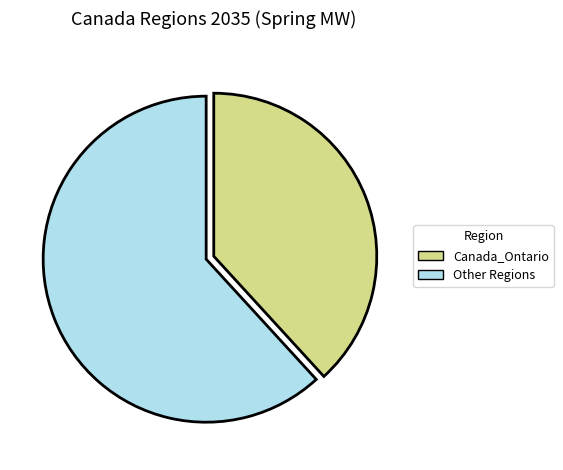

Rank the categories by value from highest to lowest.

Other Regions, Canada_Ontario